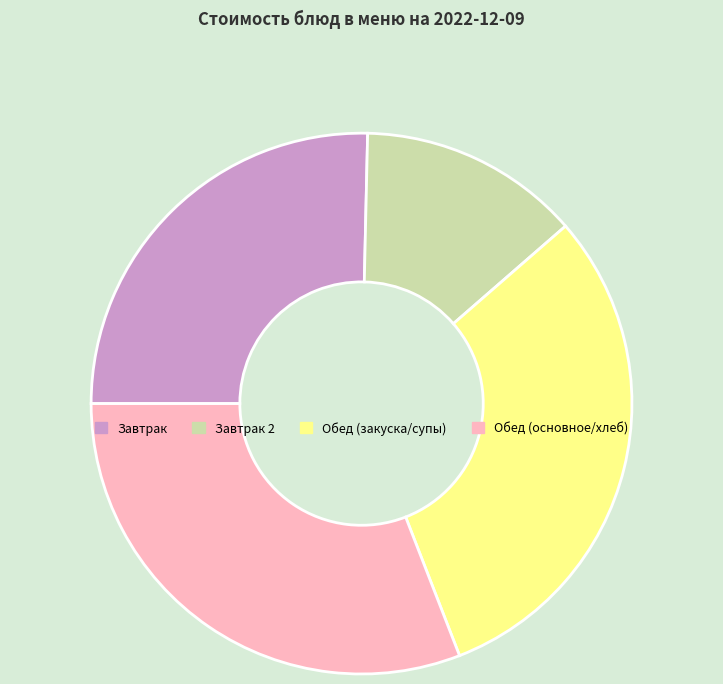

Is there any slice that represents more than half of the pie?

No